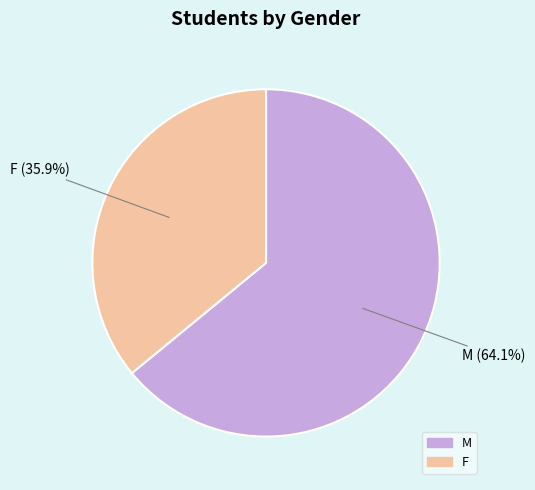

How many slices are in this pie chart?

2